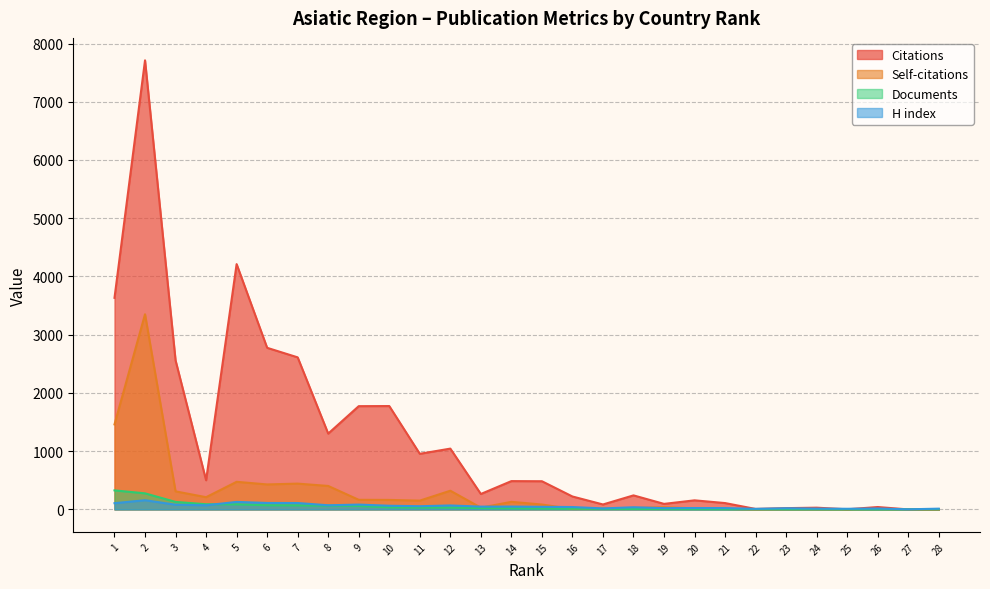

What is the difference between the maximum and minimum values in the Documents series?

326